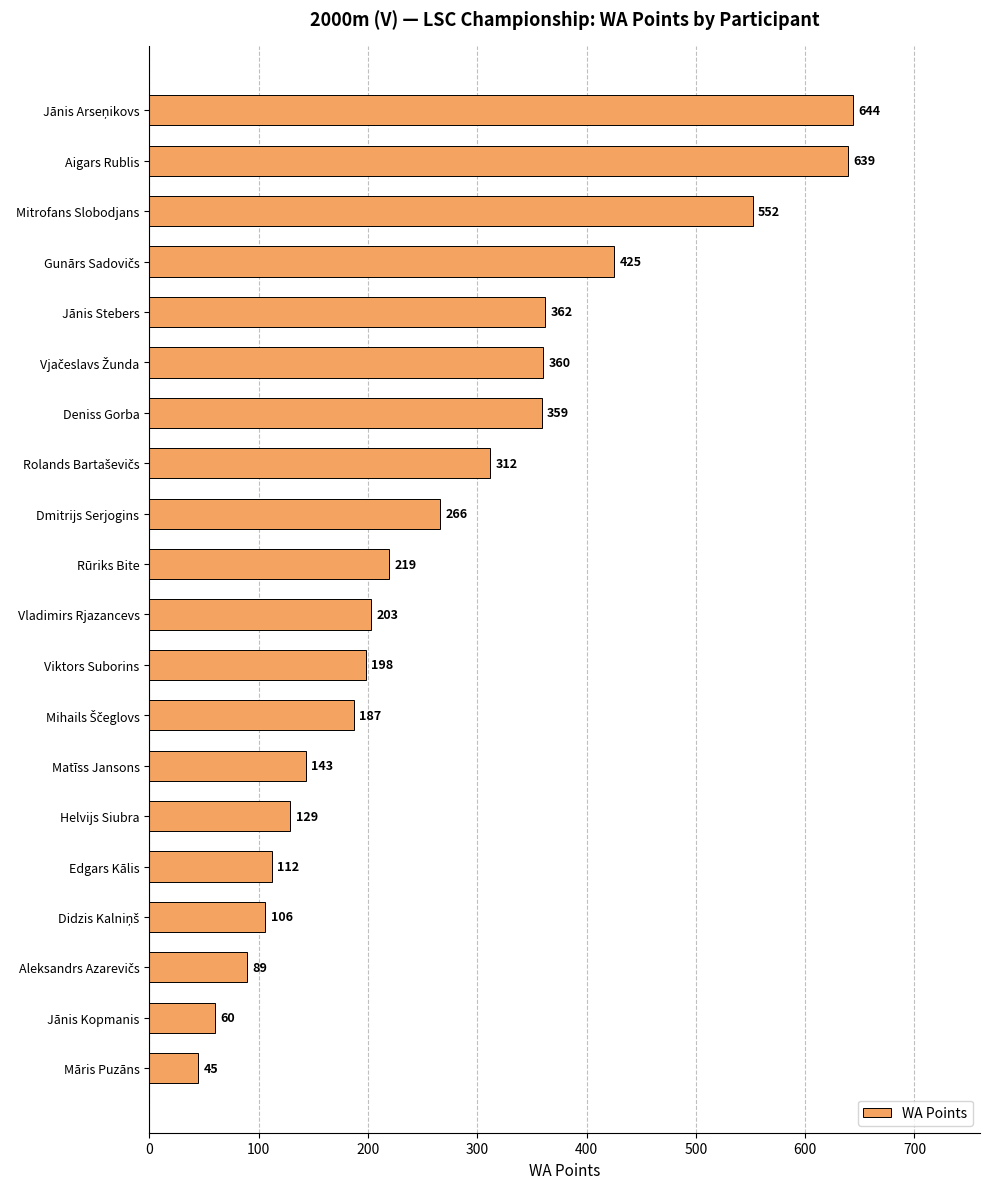

What is the value of the 11th bar from the top?

203